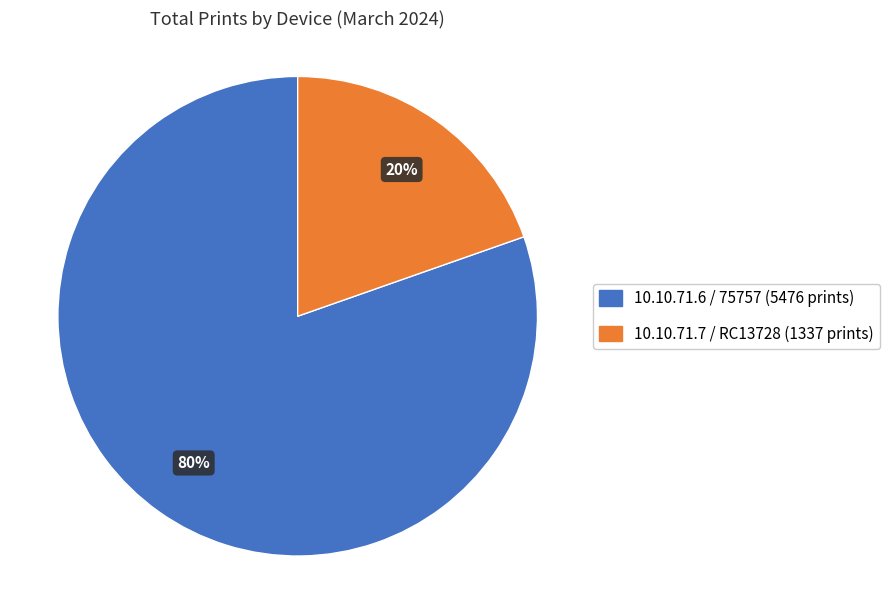

Is there any slice that represents more than half of the pie?

Yes